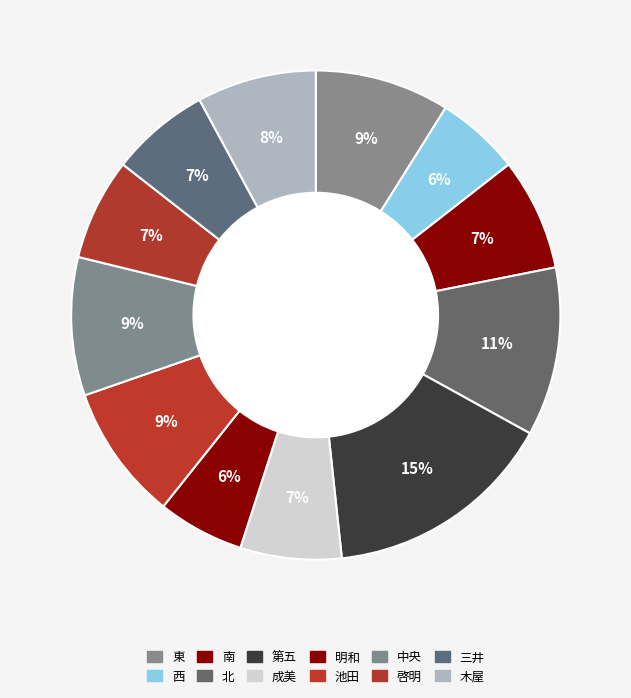

How many slices are in this pie chart?

12